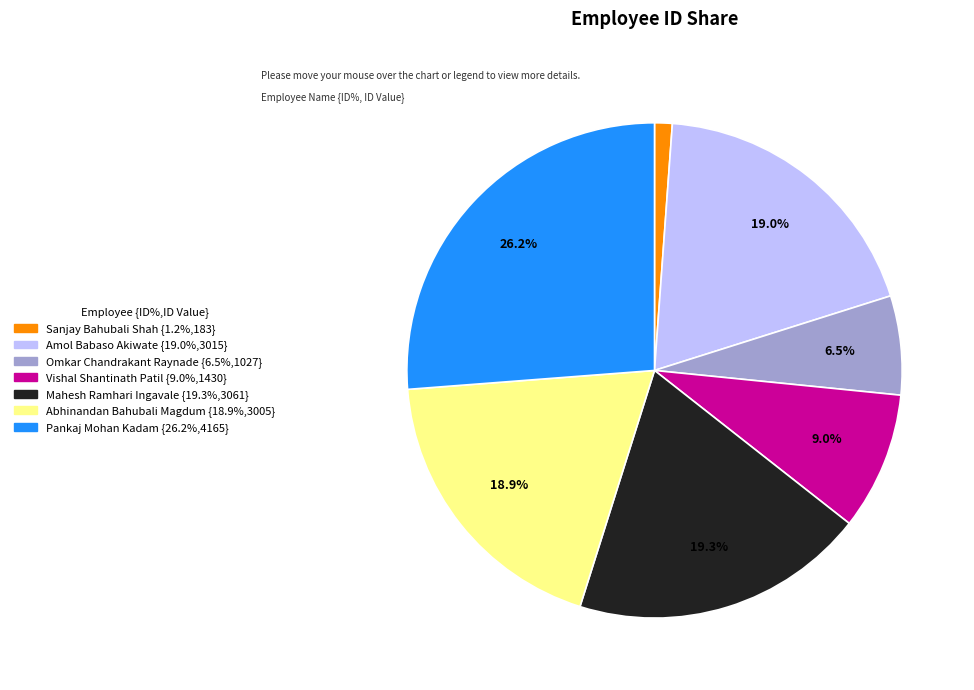

To the nearest percent, what is the difference between the largest and smallest slice percentages?

25%